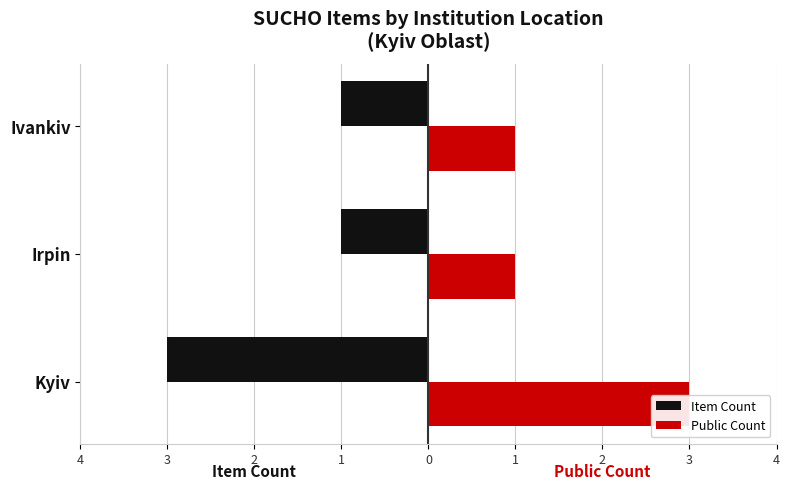

Count the Item Count values in the range -3 to -1.

3